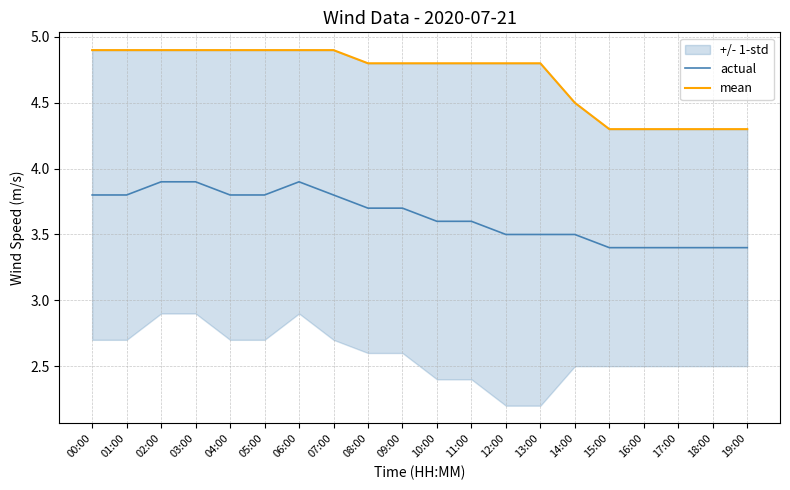

At which category is the sum across all series the highest?

02:00